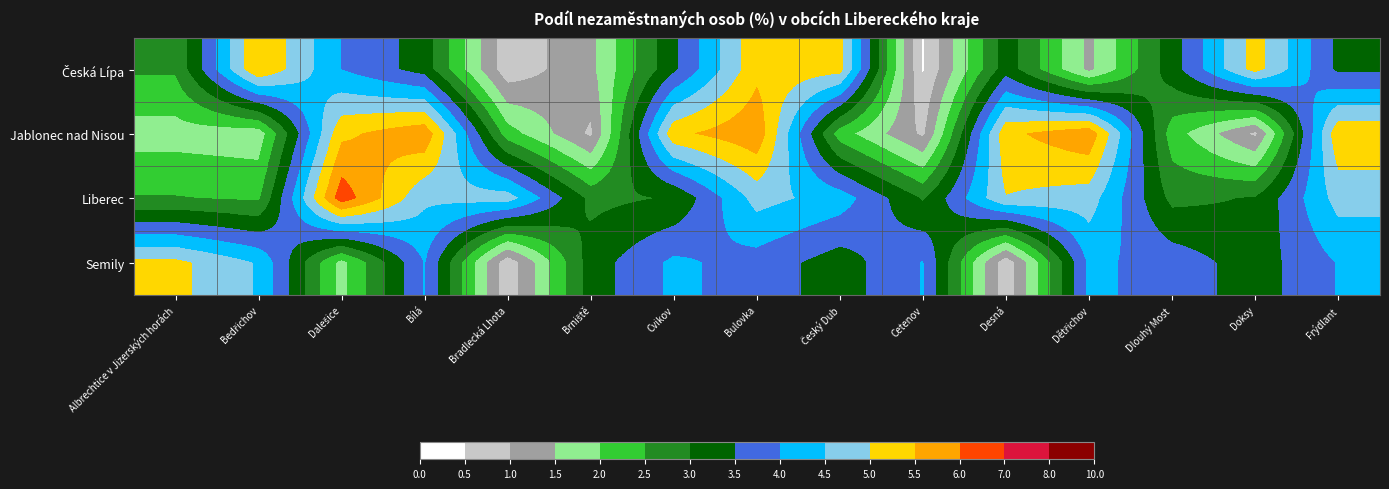

At how many categories does at least one series exceed 3?

15